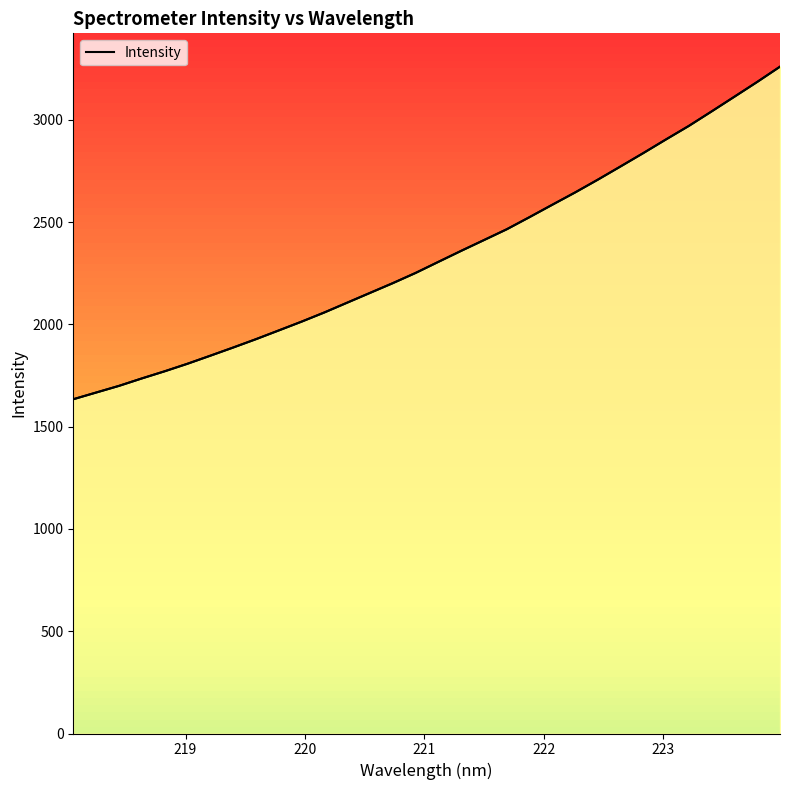

What is the sum of all values?

74823.2